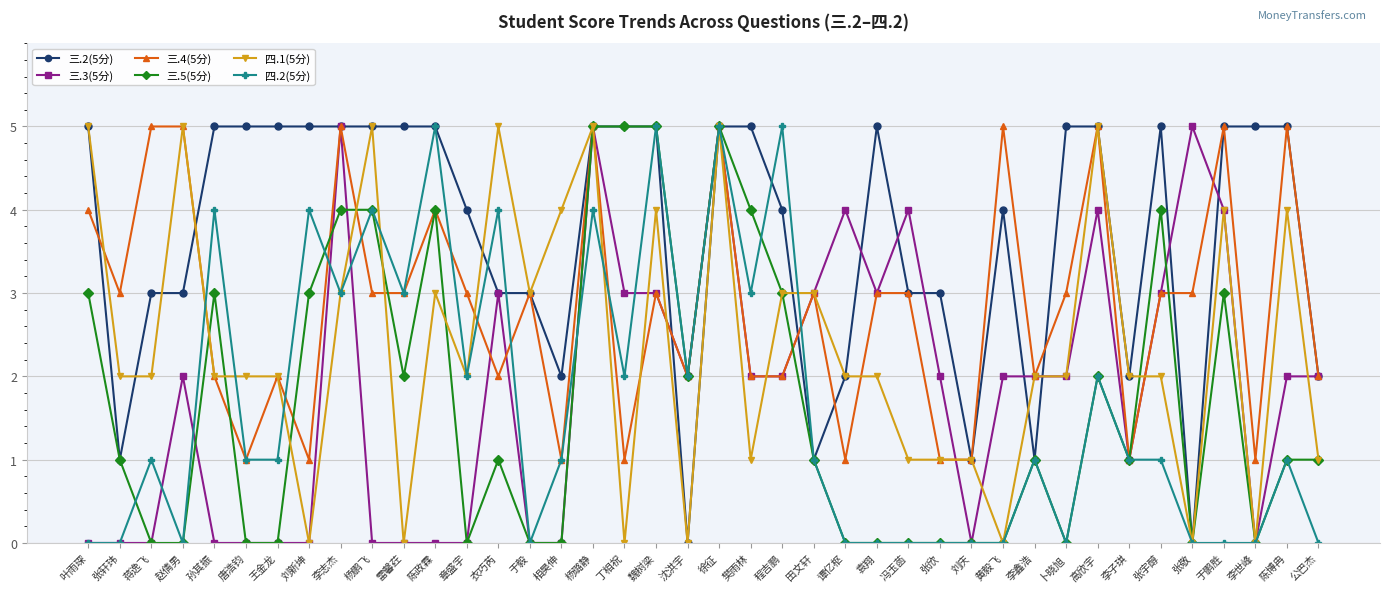

At which label does 四.1(5分) first exceed 2?

叶雨琛